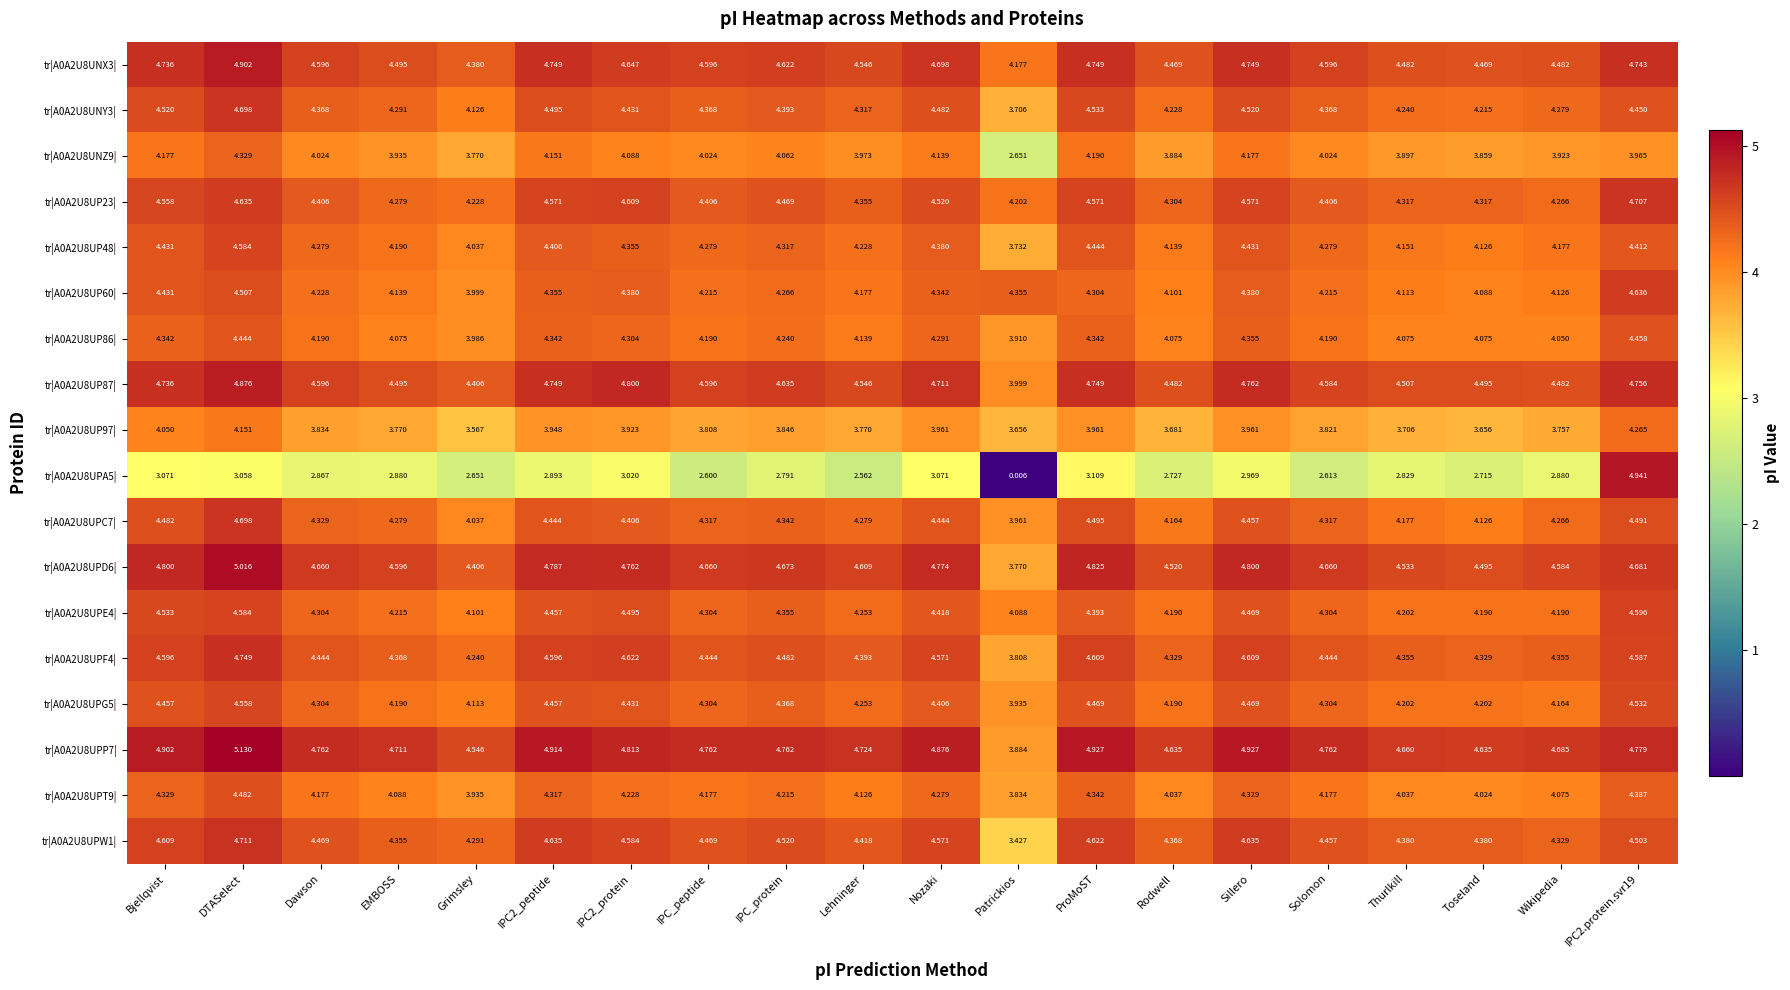

What is the difference between the highest and lowest values at ProMoST?

1.8